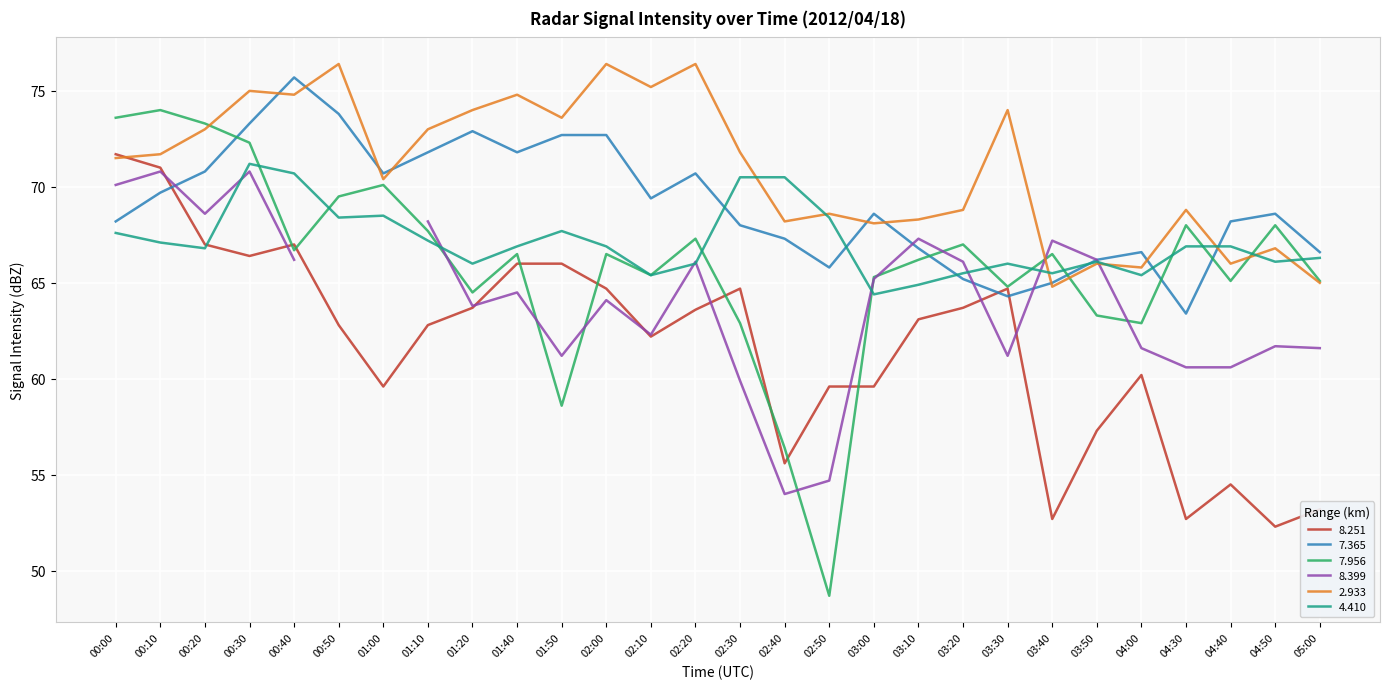

Which series has the largest total across all categories?

  2.933